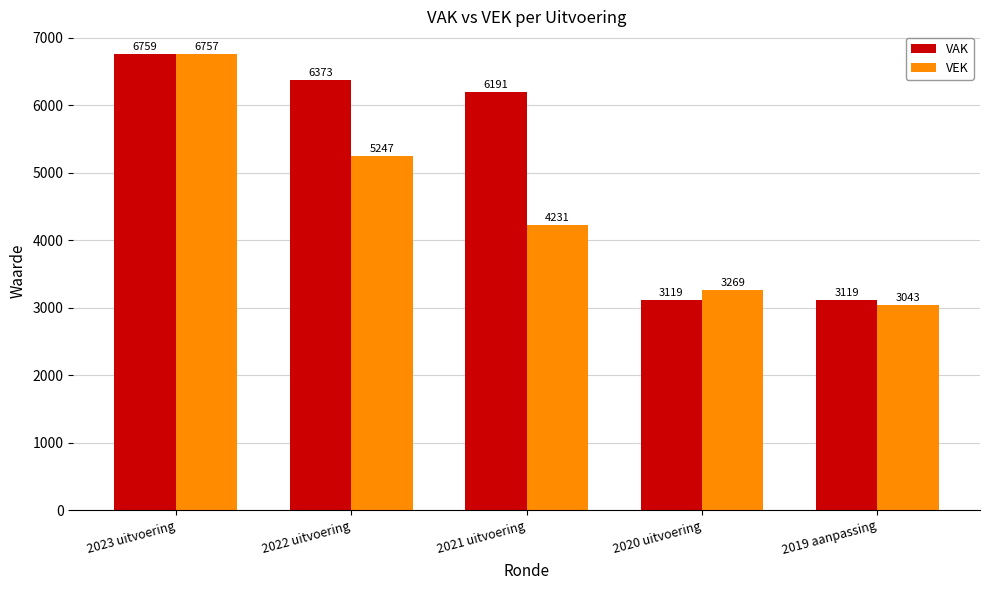

Between 2021 uitvoering and 2019 aanpassing, which series saw the biggest shift?

VAK